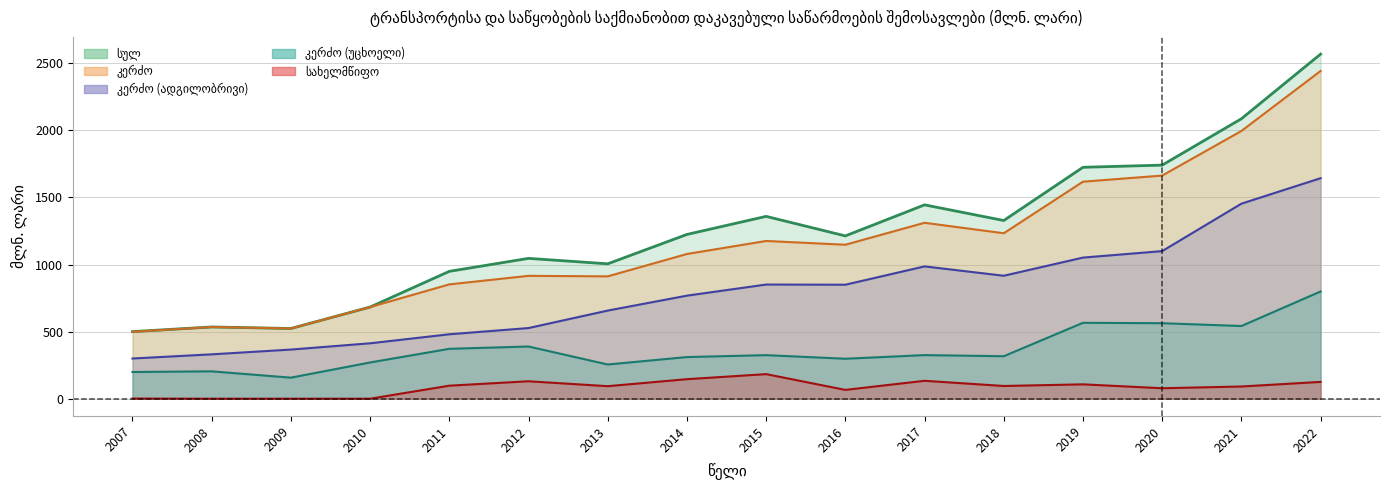

True or false: სულ and სახელმწიფო intersect in this chart.

False